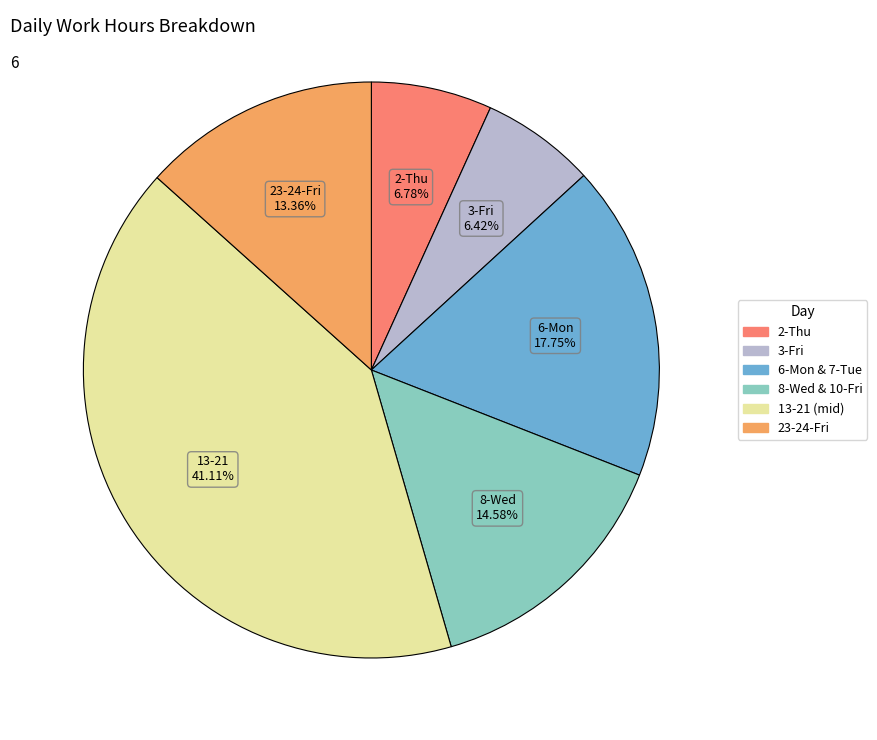

Does any single category account for the majority?

No